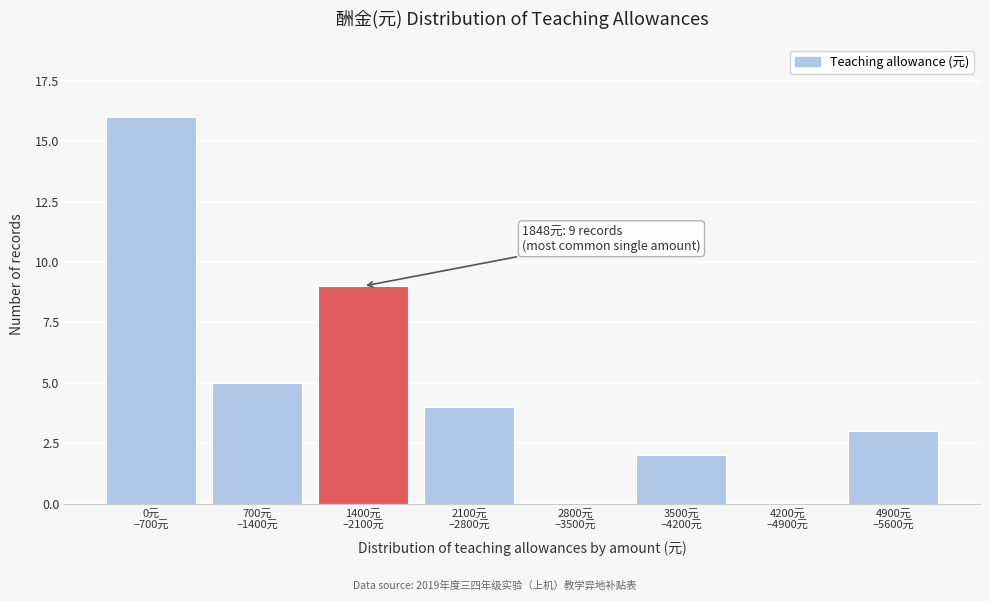

What is the greatest value displayed?

16